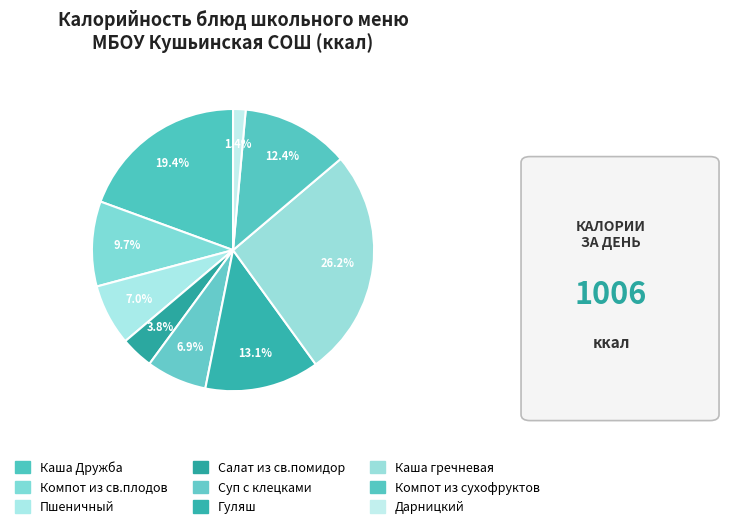

What is the change in value from Гуляш to Дарницкий?

-117.5